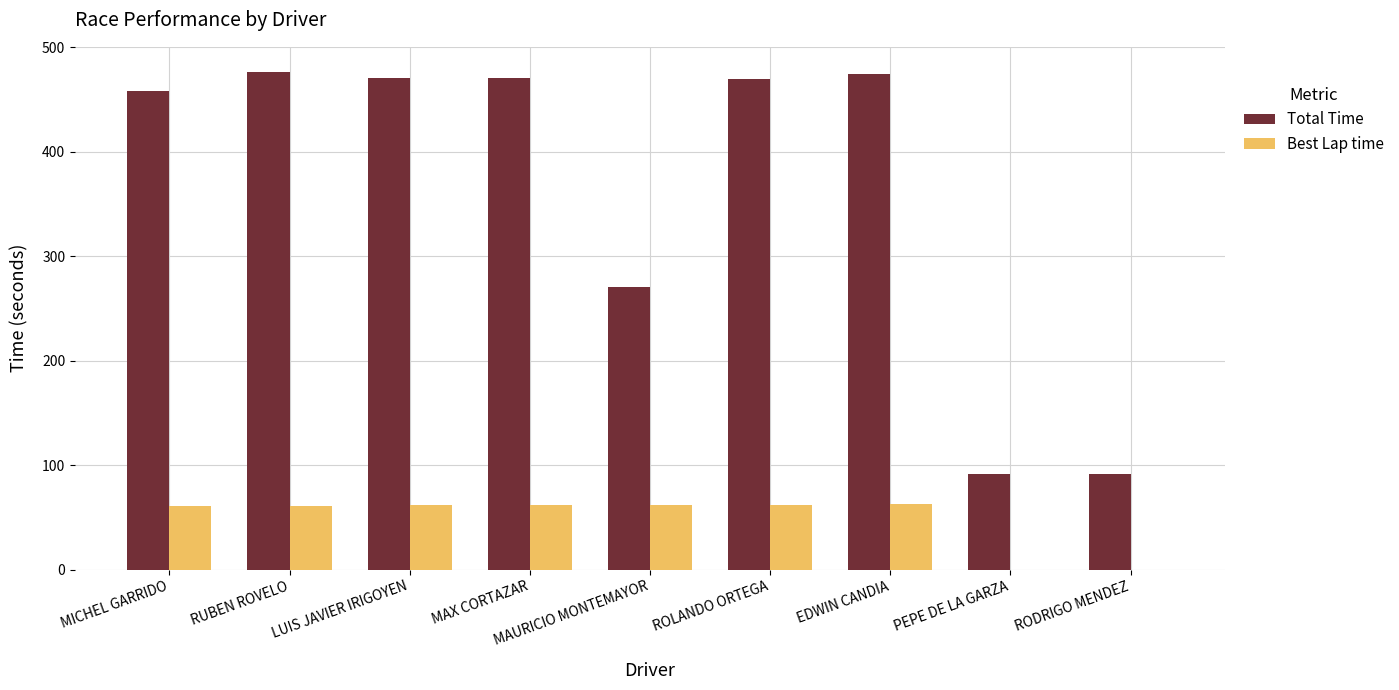

At which label is Total Time closest to 283?

MAURICIO MONTEMAYOR